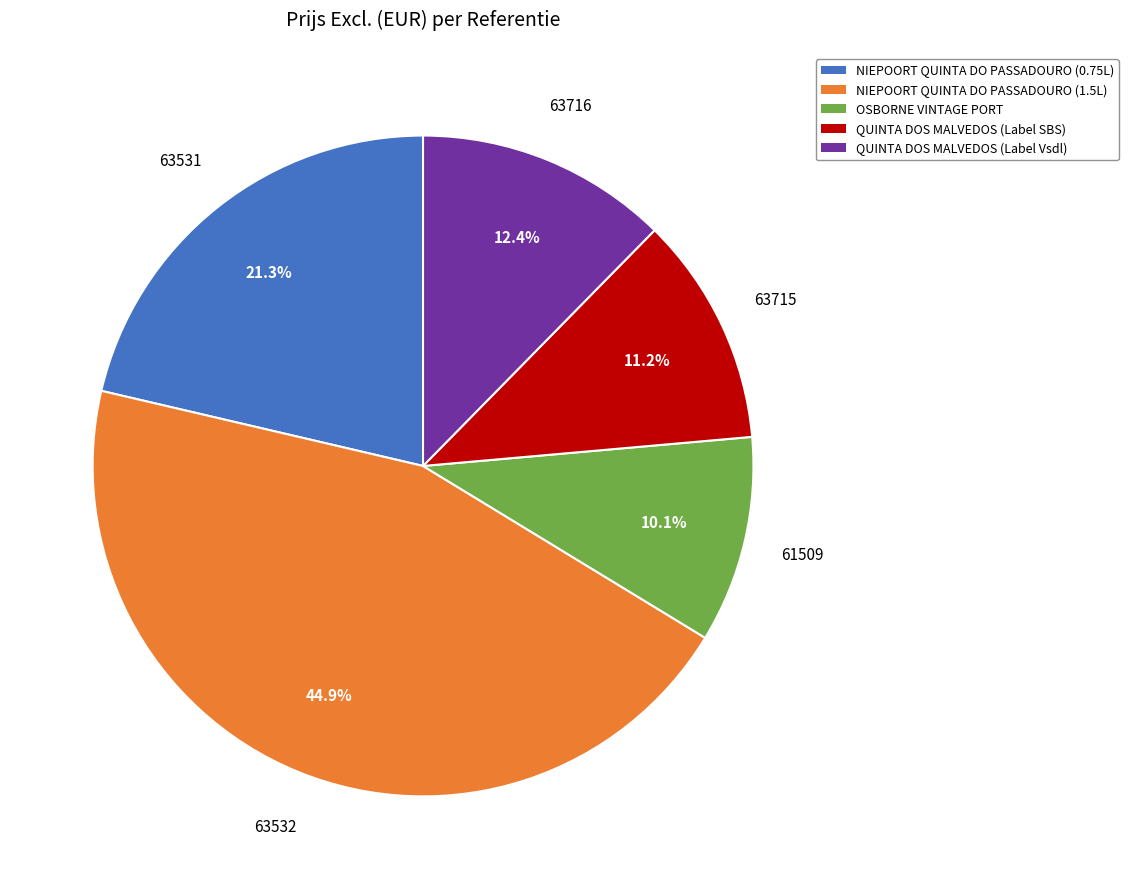

Is there a majority slice in this chart?

No